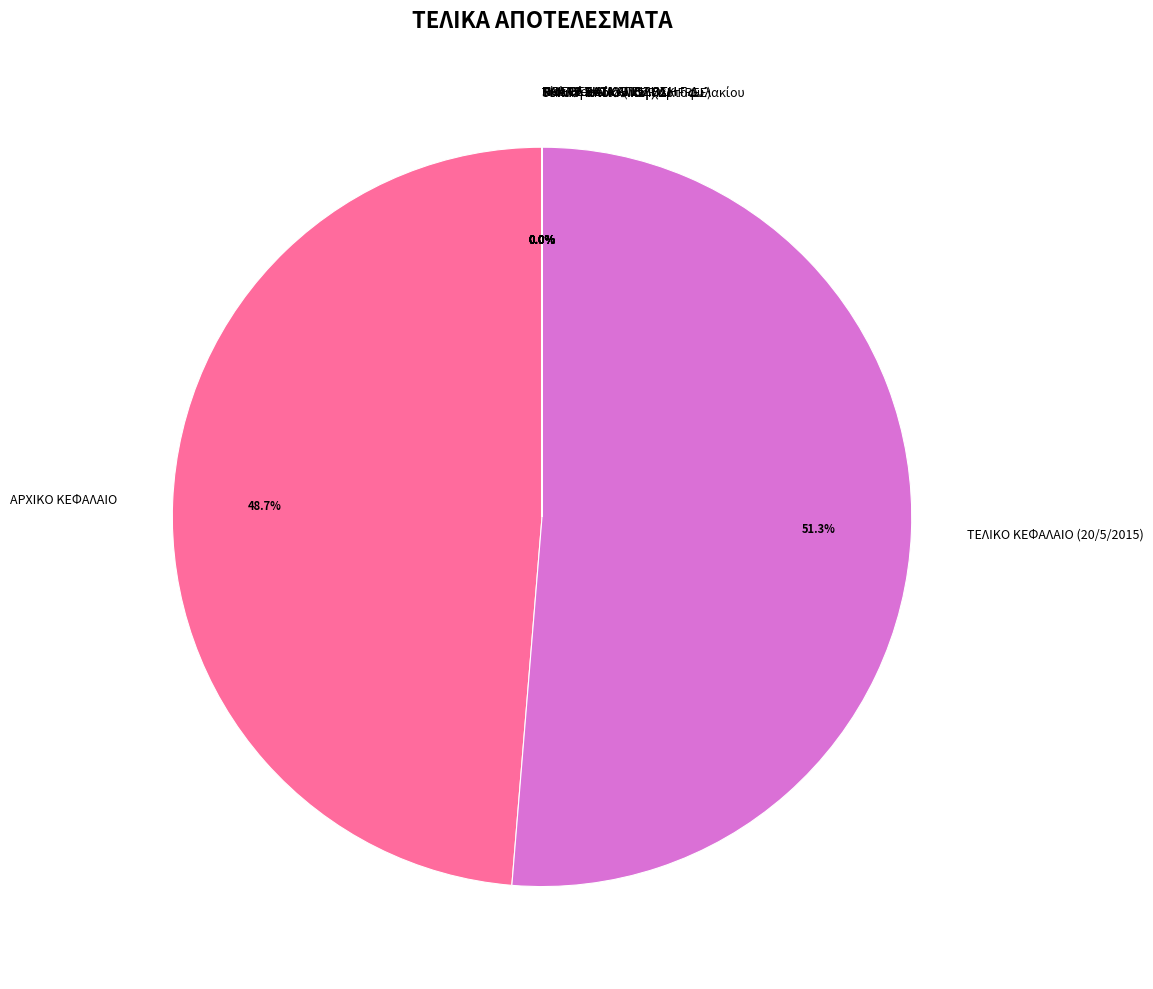

What is the largest slice in the pie chart?

ΤΕΛΙΚΟ ΚΕΦΑΛΑΙΟ (20/5/2015)